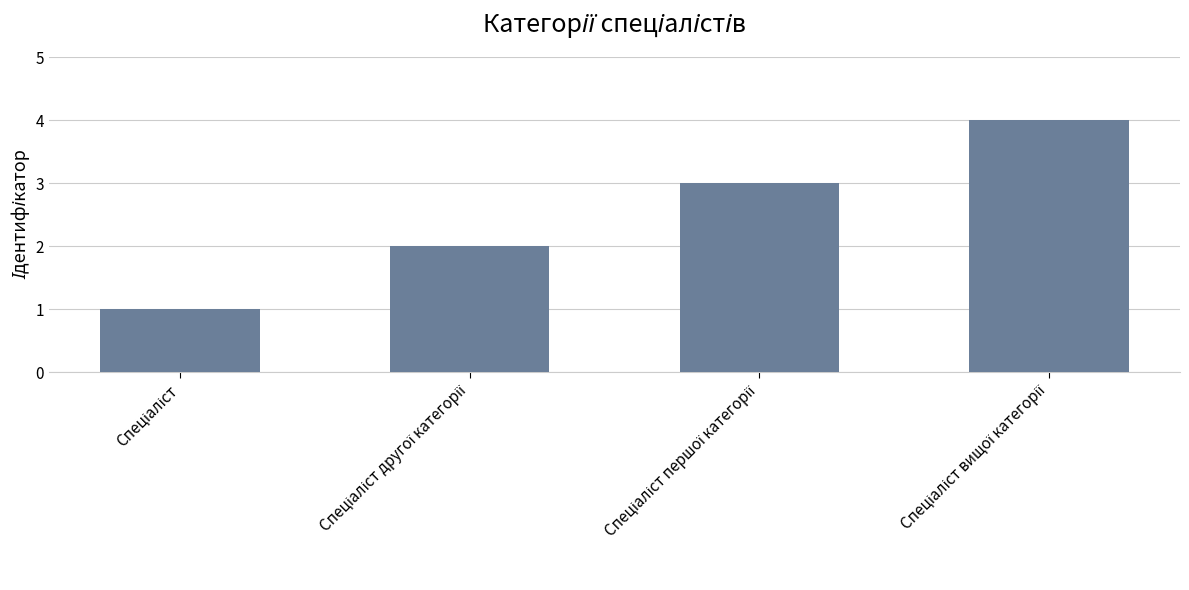

What is the sum of all values?

10